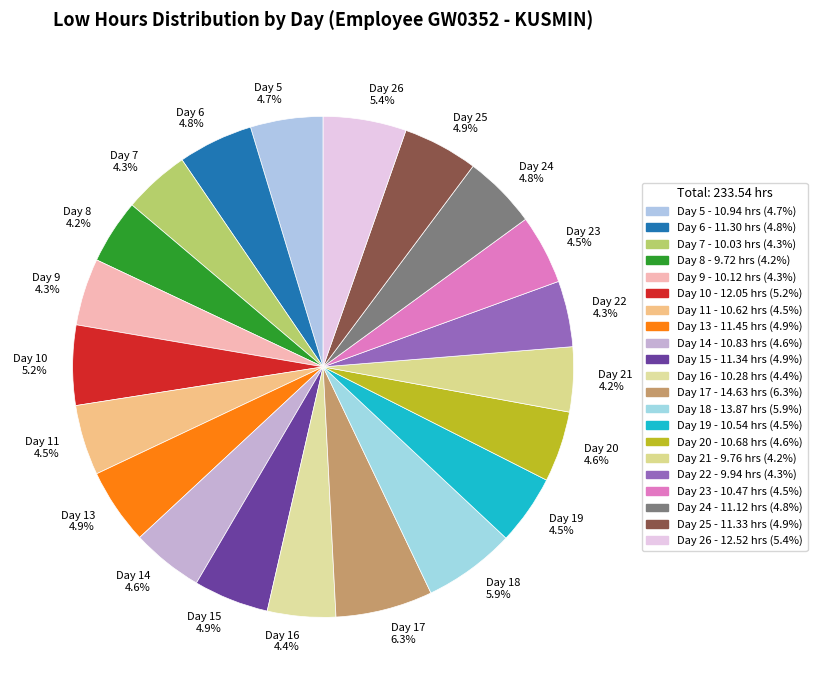

Is the sum of Day 23 and Day 14 greater than half?

No